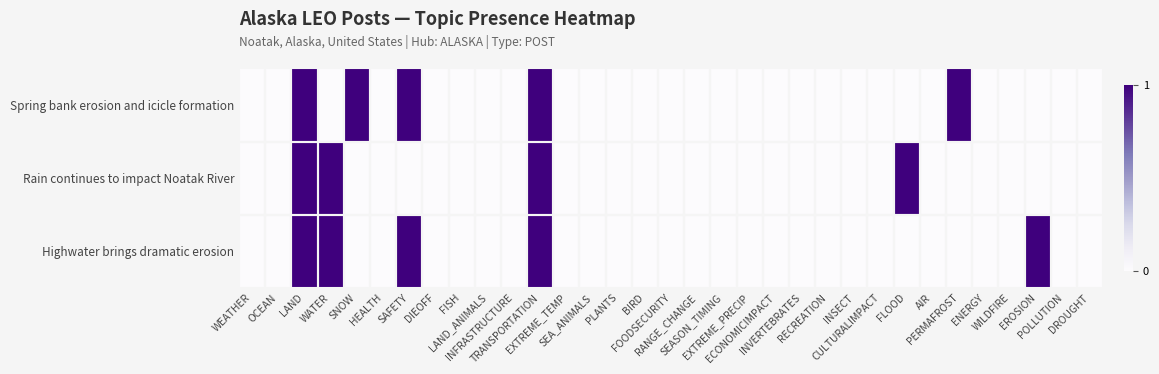

Reading right to left, list all the values displayed in this chart.

Spring bank erosion and icicle formation: DROUGHT=0	POLLUTION=0	EROSION=0	WILDFIRE=0	ENERGY=0	PERMAFROST=1	AIR=0	FLOOD=0	CULTURALIMPACT=0	INSECT=0	RECREATION=0	INVERTEBRATES=0	ECONOMICIMPACT=0	EXTREME_PRECIP=0	SEASON_TIMING=0	RANGE_CHANGE=0	FOODSECURITY=0	BIRD=0	PLANTS=0	SEA_ANIMALS=0	EXTREME_TEMP=0	TRANSPORTATION=1	INFRASTRUCTURE=0	LAND_ANIMALS=0	FISH=0	DIEOFF=0	SAFETY=1	HEALTH=0	SNOW=1	WATER=0	LAND=1	OCEAN=0	WEATHER=0
Rain continues to impact Noatak River: DROUGHT=0	POLLUTION=0	EROSION=0	WILDFIRE=0	ENERGY=0	PERMAFROST=0	AIR=0	FLOOD=1	CULTURALIMPACT=0	INSECT=0	RECREATION=0	INVERTEBRATES=0	ECONOMICIMPACT=0	EXTREME_PRECIP=0	SEASON_TIMING=0	RANGE_CHANGE=0	FOODSECURITY=0	BIRD=0	PLANTS=0	SEA_ANIMALS=0	EXTREME_TEMP=0	TRANSPORTATION=1	INFRASTRUCTURE=0	LAND_ANIMALS=0	FISH=0	DIEOFF=0	SAFETY=0	HEALTH=0	SNOW=0	WATER=1	LAND=1	OCEAN=0	WEATHER=0
Highwater brings dramatic erosion: DROUGHT=0	POLLUTION=0	EROSION=1	WILDFIRE=0	ENERGY=0	PERMAFROST=0	AIR=0	FLOOD=0	CULTURALIMPACT=0	INSECT=0	RECREATION=0	INVERTEBRATES=0	ECONOMICIMPACT=0	EXTREME_PRECIP=0	SEASON_TIMING=0	RANGE_CHANGE=0	FOODSECURITY=0	BIRD=0	PLANTS=0	SEA_ANIMALS=0	EXTREME_TEMP=0	TRANSPORTATION=1	INFRASTRUCTURE=0	LAND_ANIMALS=0	FISH=0	DIEOFF=0	SAFETY=1	HEALTH=0	SNOW=0	WATER=1	LAND=1	OCEAN=0	WEATHER=0